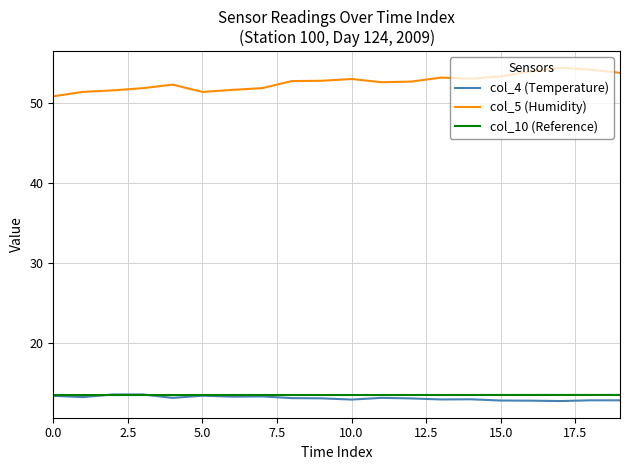

True or false: col_4 (Temperature) and col_5 (Humidity) cross at least once.

False